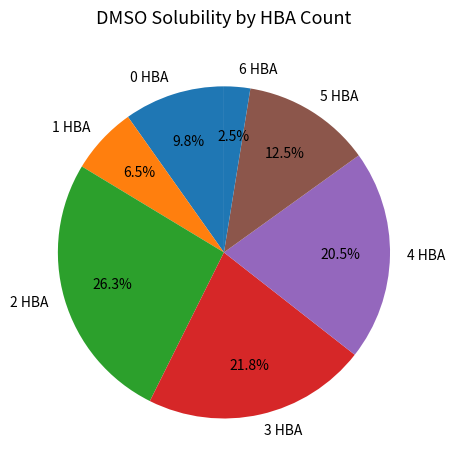

How much of the chart is everything except 1 HBA?

93.5%